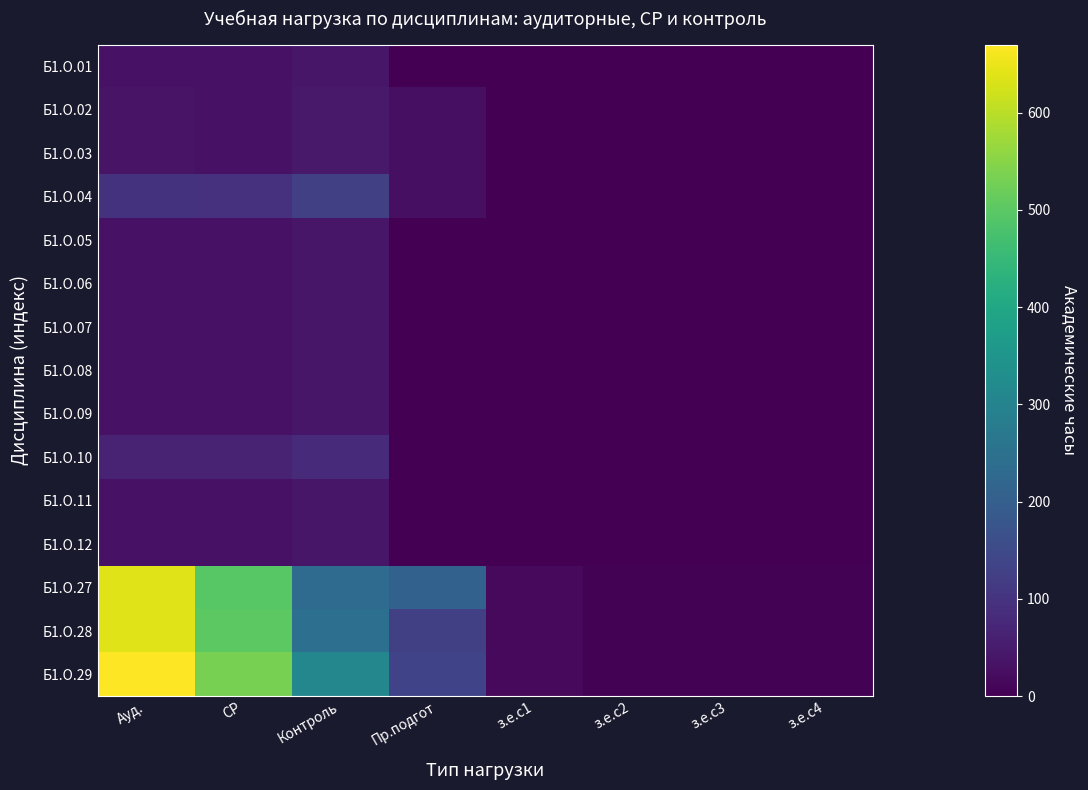

Count the number of categories in the chart.

8